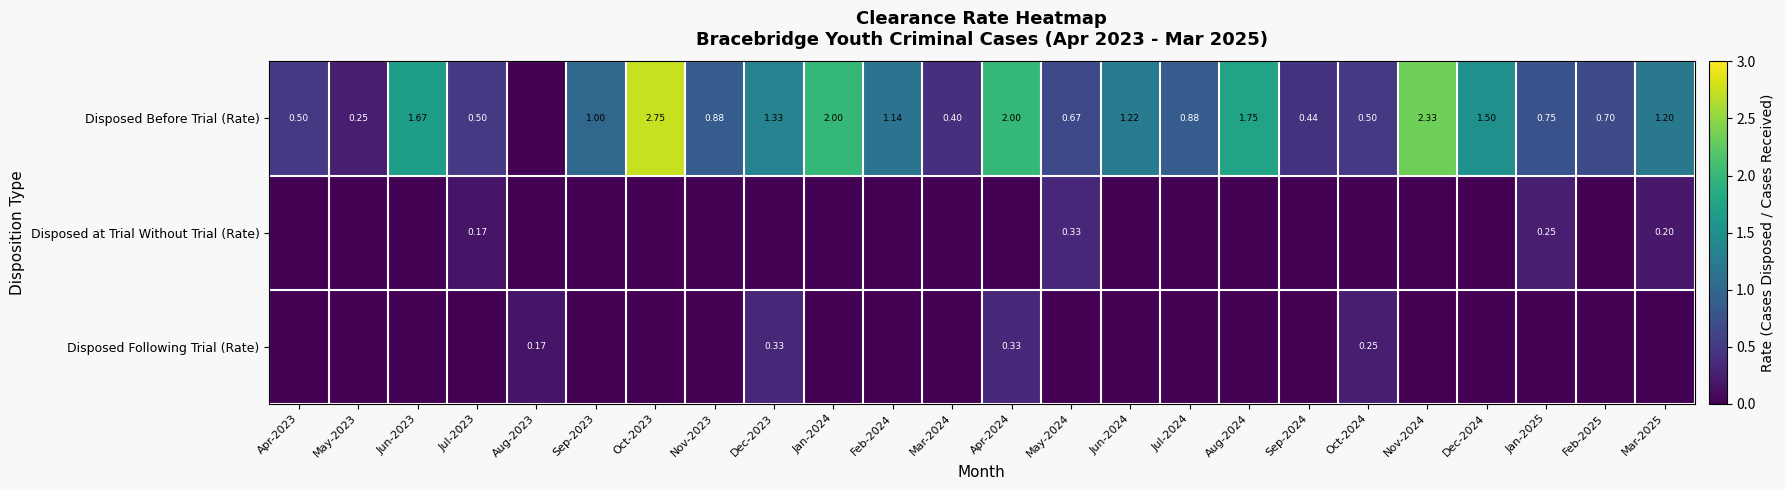

What is the difference between the highest and lowest values at Jan-2024?

2.0